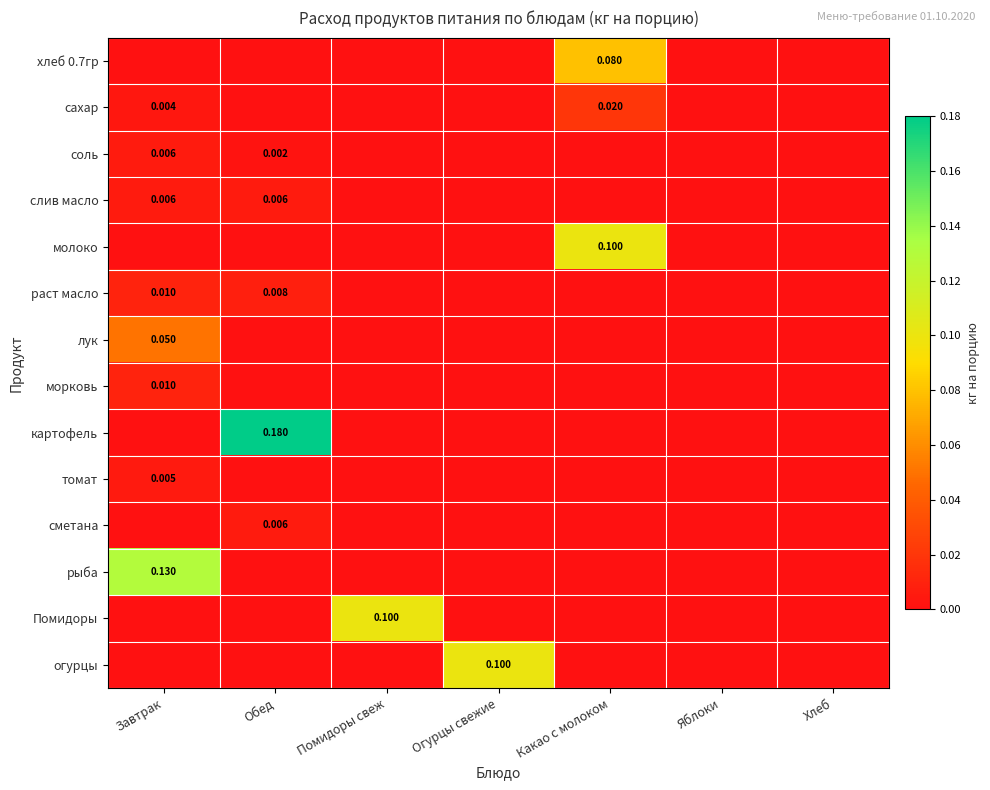

Is the value of сахар at Помидоры свеж greater than the value of хлеб 0.7гр at Какао с молоком?

No